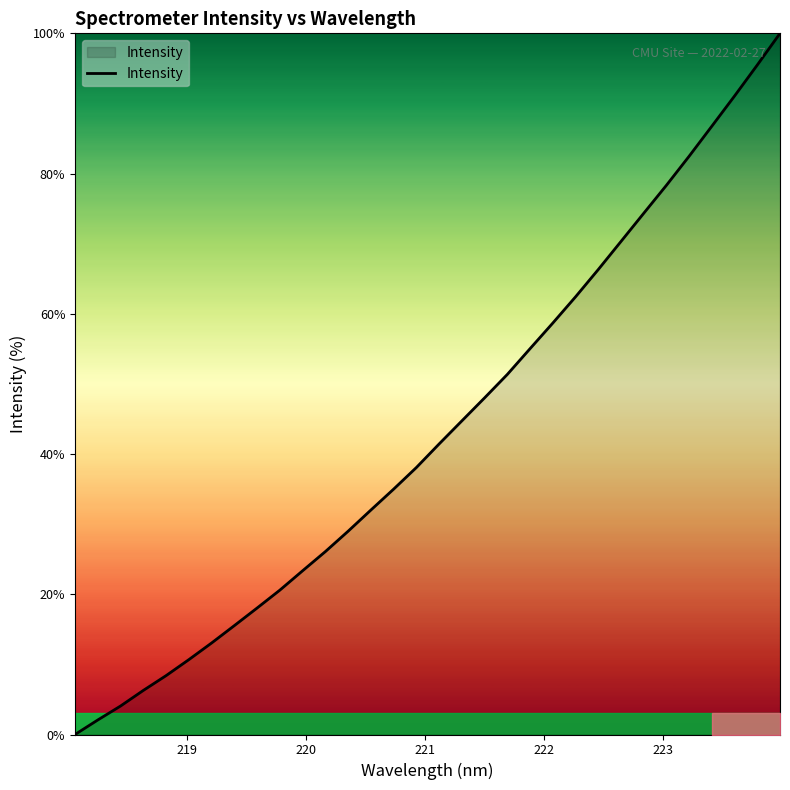

What is the difference between the maximum and minimum values?

100.0